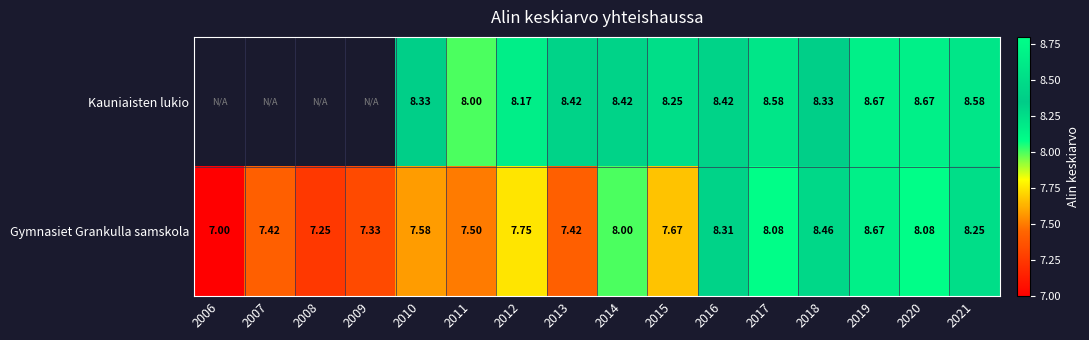

How many data points does each series have?

16